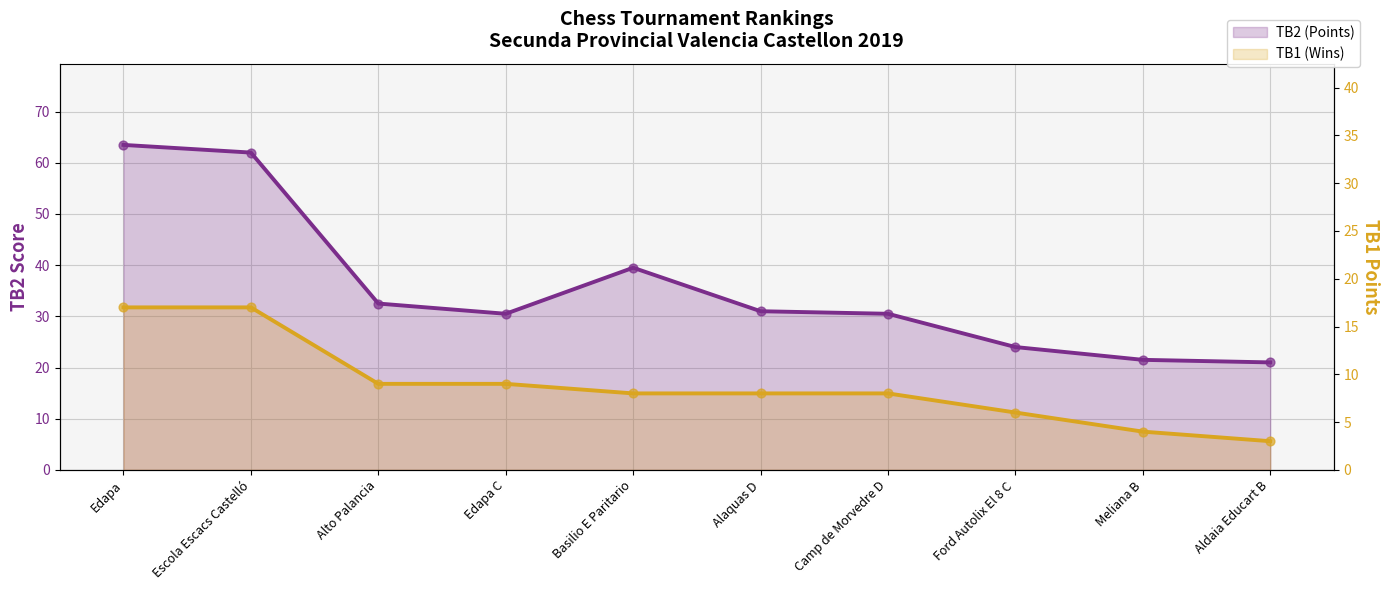

Which series has the widest spread of Y values?

TB2 (Points)